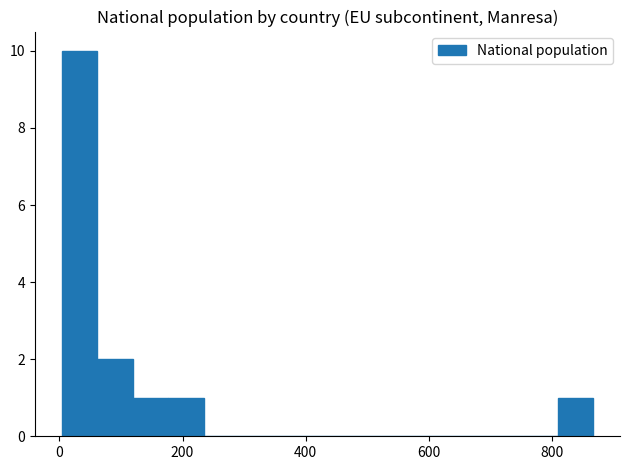

Read against the x-axis, roughly where is the centre of the tallest bar?

40